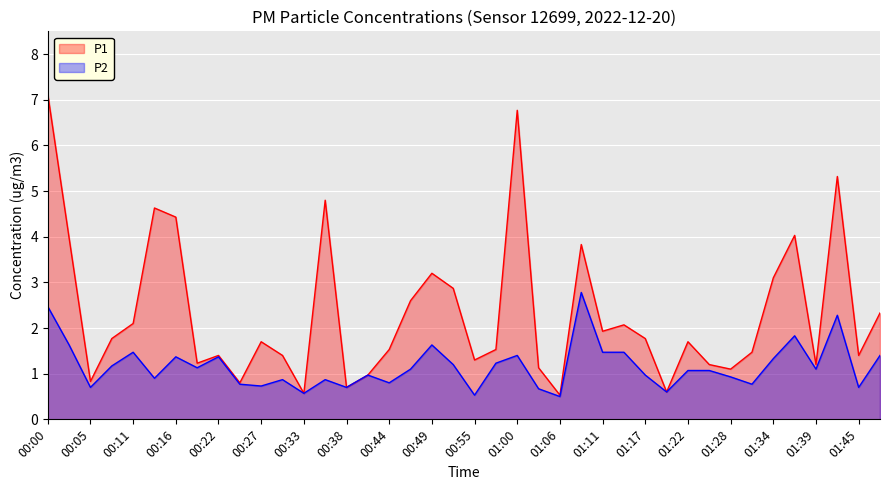

True or false: P1 and P2 cross at least once.

False